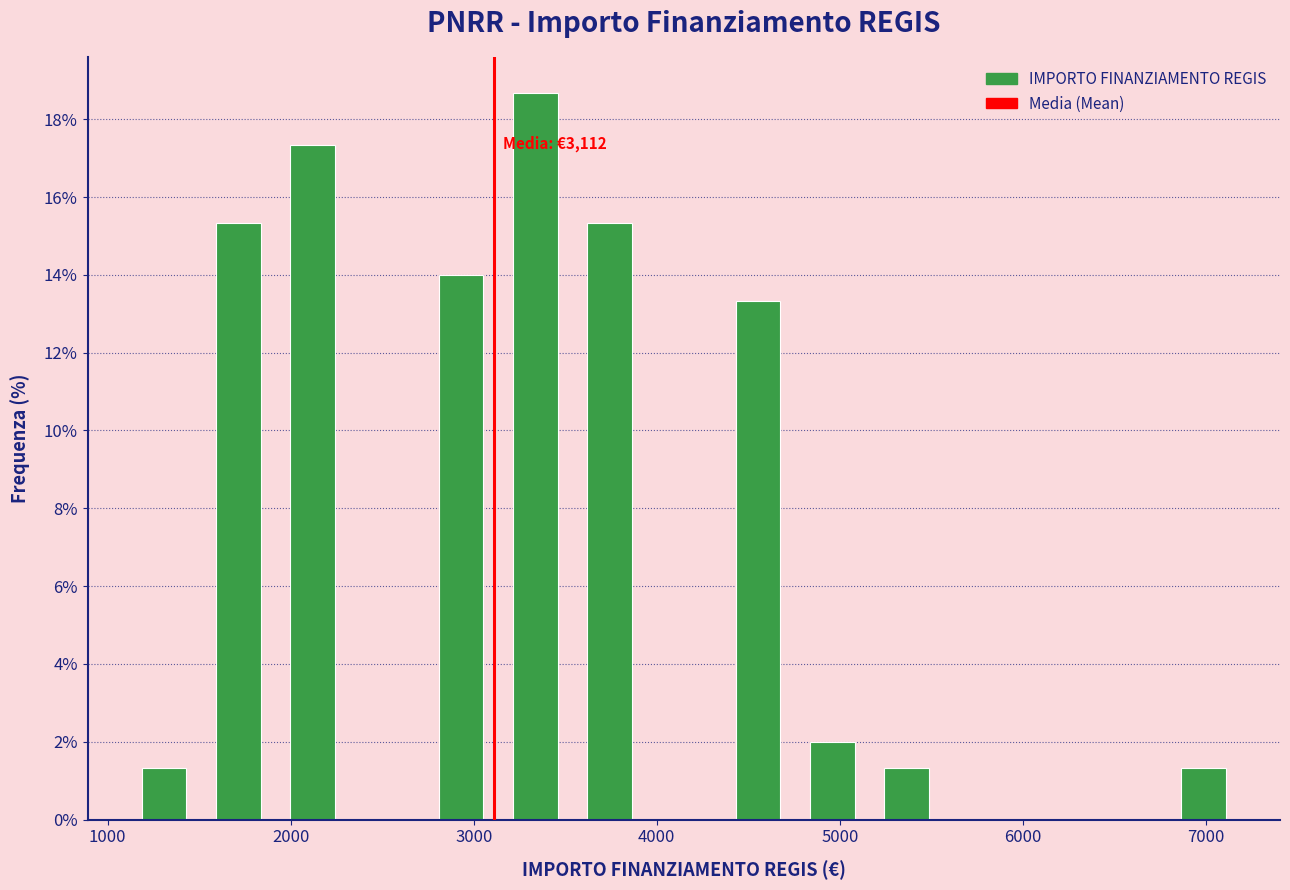

Which range on the x-axis has the tallest bar?

3100 to 3500